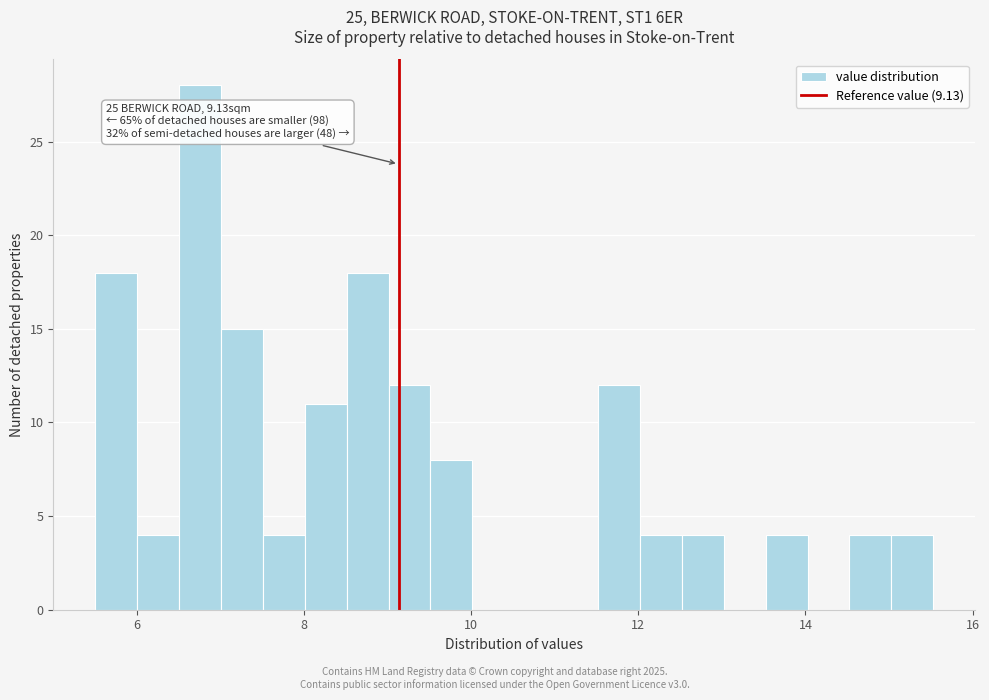

Around what value on the x-axis is the tallest bar? Give the approximate position of its centre, as read against the axis.

6.8